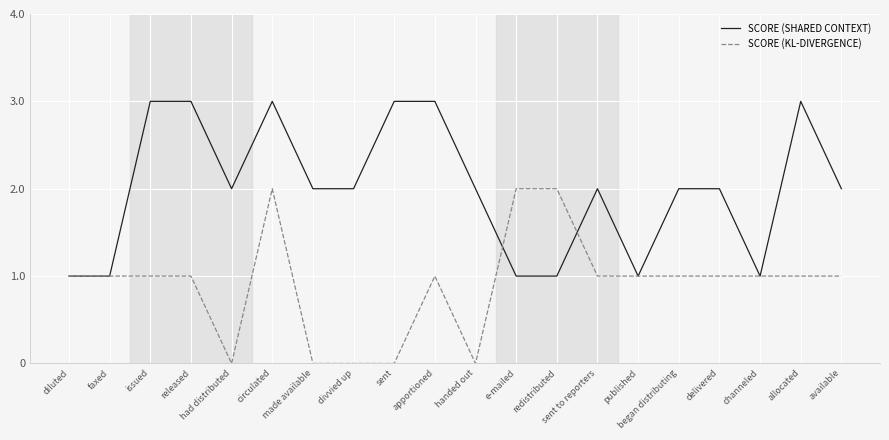

The SCORE (SHARED CONTEXT) series shows 3 at released. True or false?

True